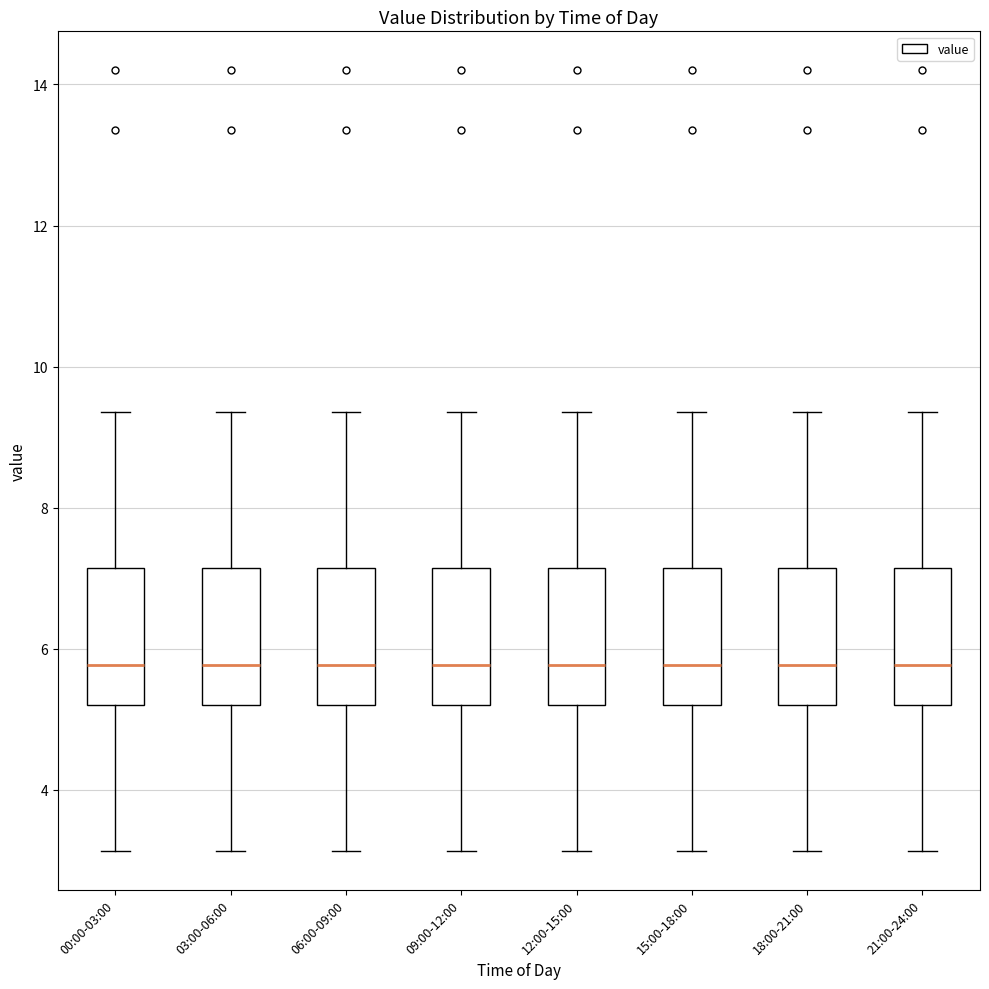

Where is the lower edge of the box for 06:00-09:00 on the y-axis? The values are not printed on the chart, so give them approximately, as read against the axis.

5.2